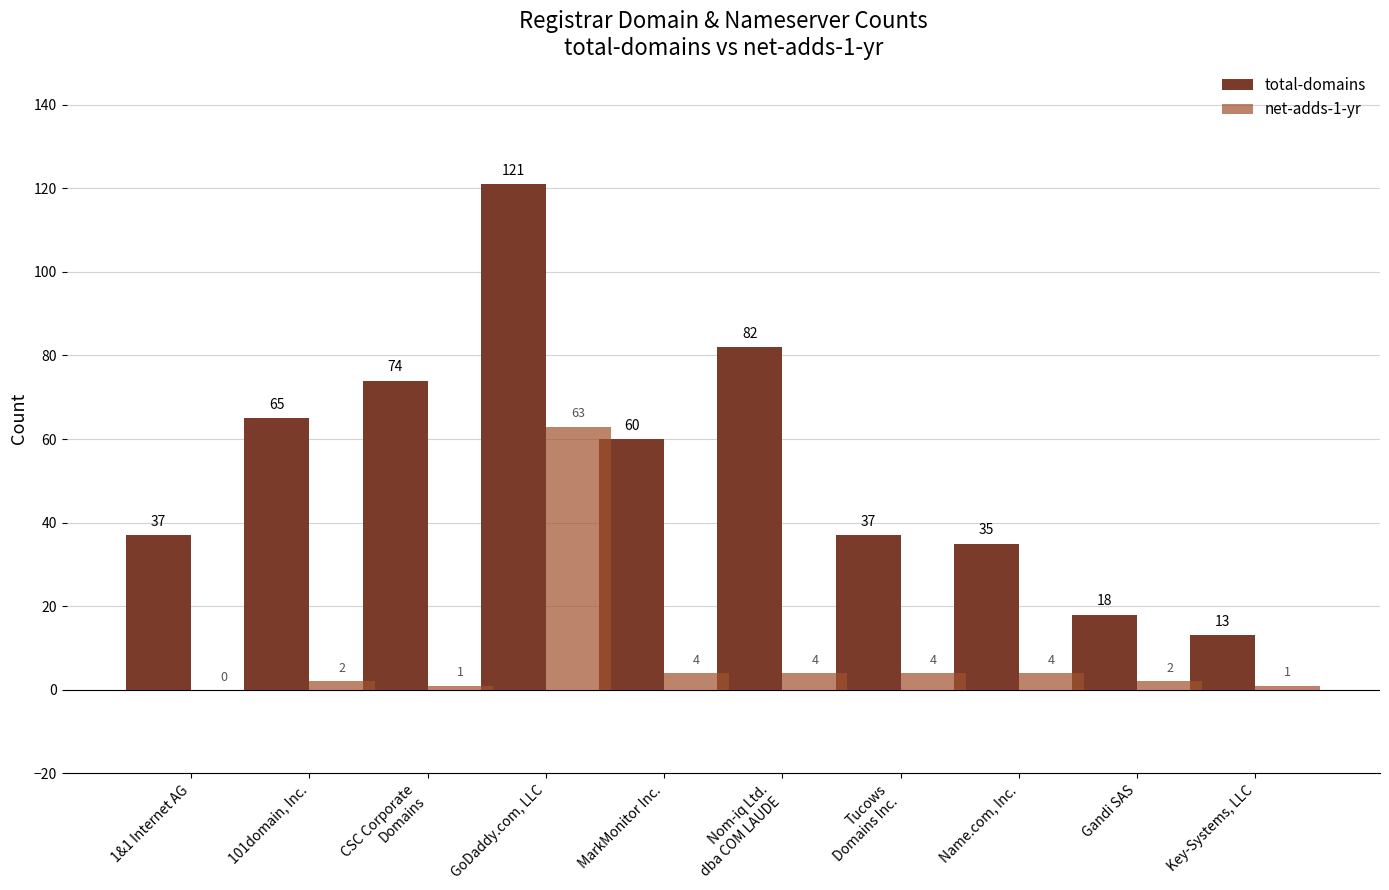

How many groups of bars are there?

10